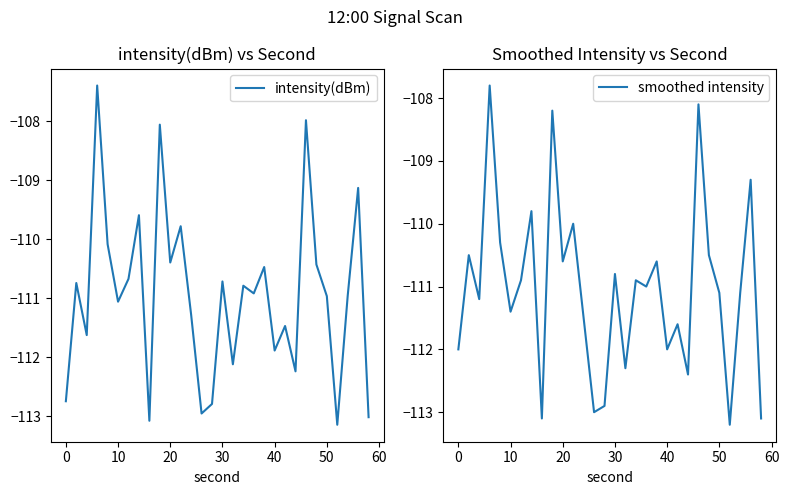

What is the minimum value shown in the chart?

-113.2